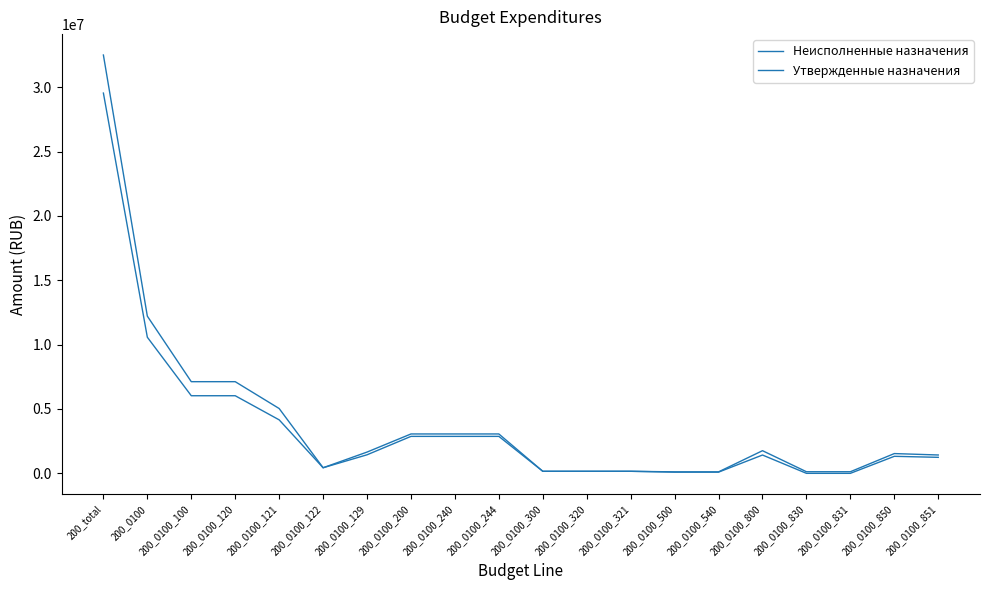

How many values in the Неисполненные назначения series are below 1422483?

10